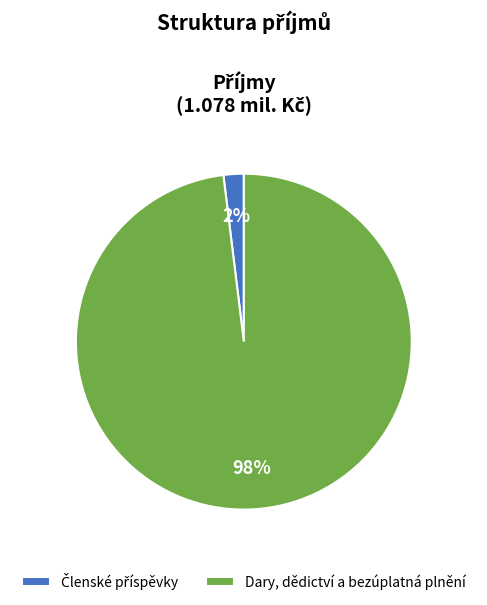

True or false: Dary, dědictví a bezúplatná plnění accounts for 98% of the total.

True